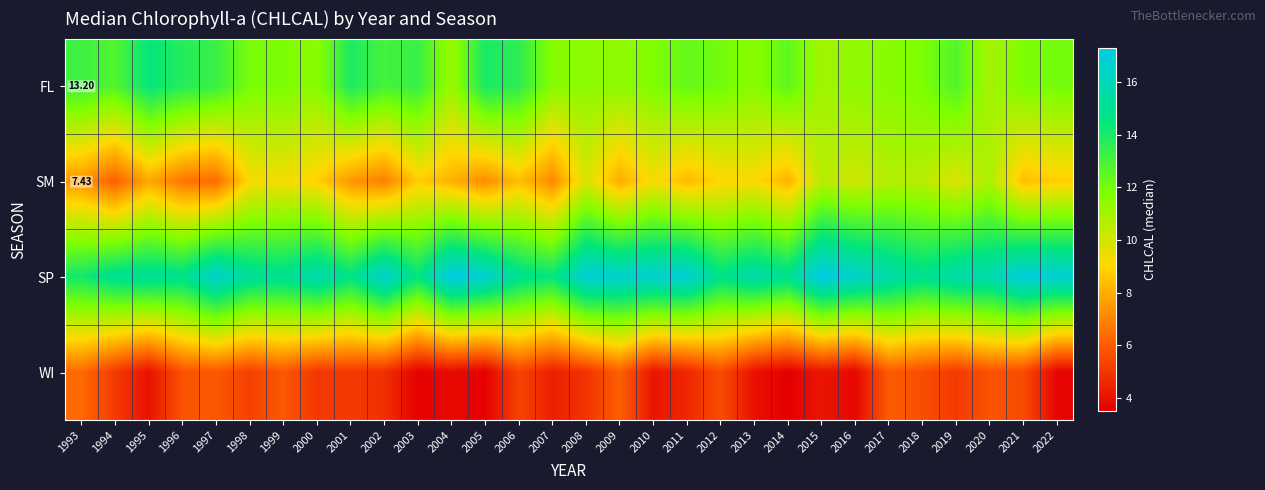

Where is FL nearest to the value 12?

2022